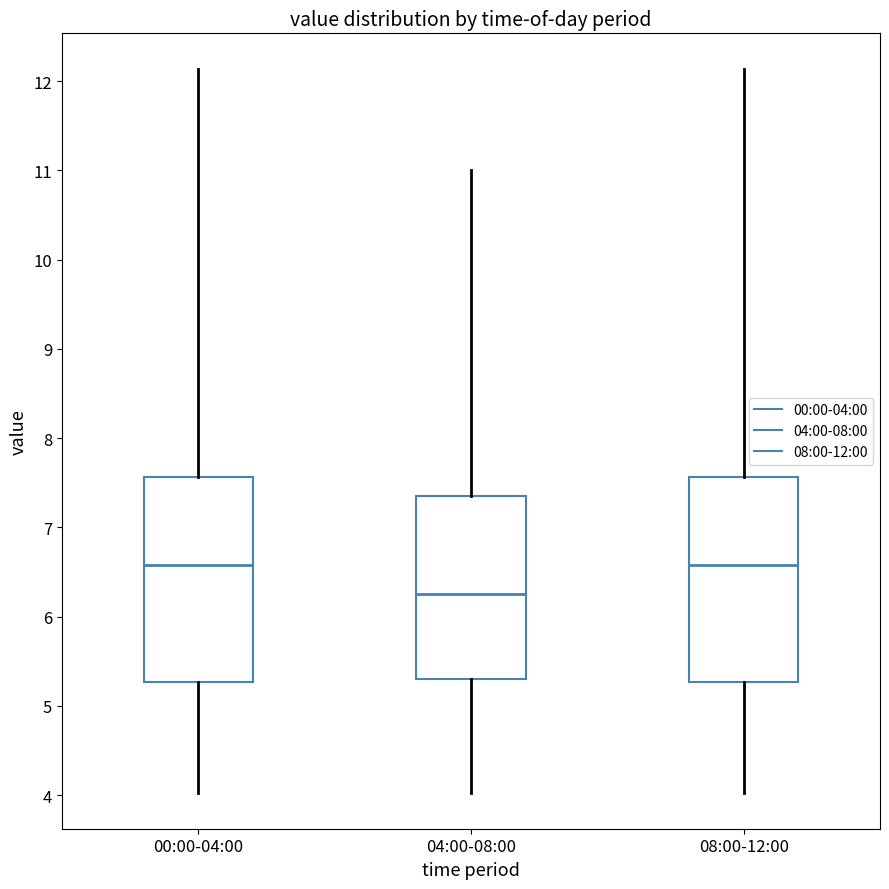

Which box's median line is the lowest?

04:00-08:00